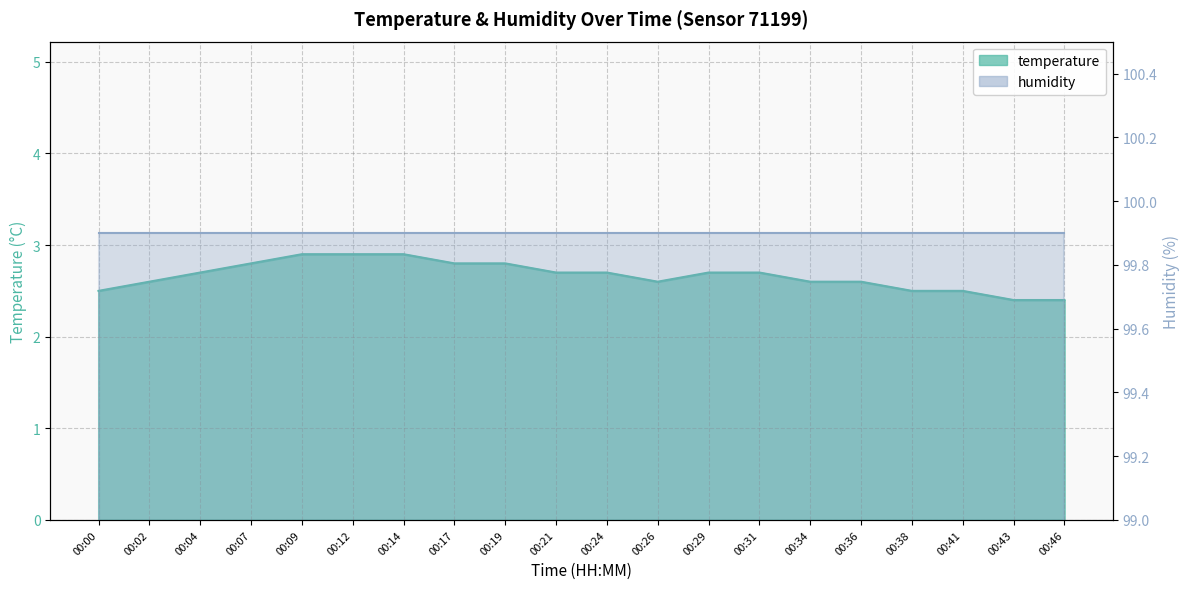

Read the value at 00:43.

2.4